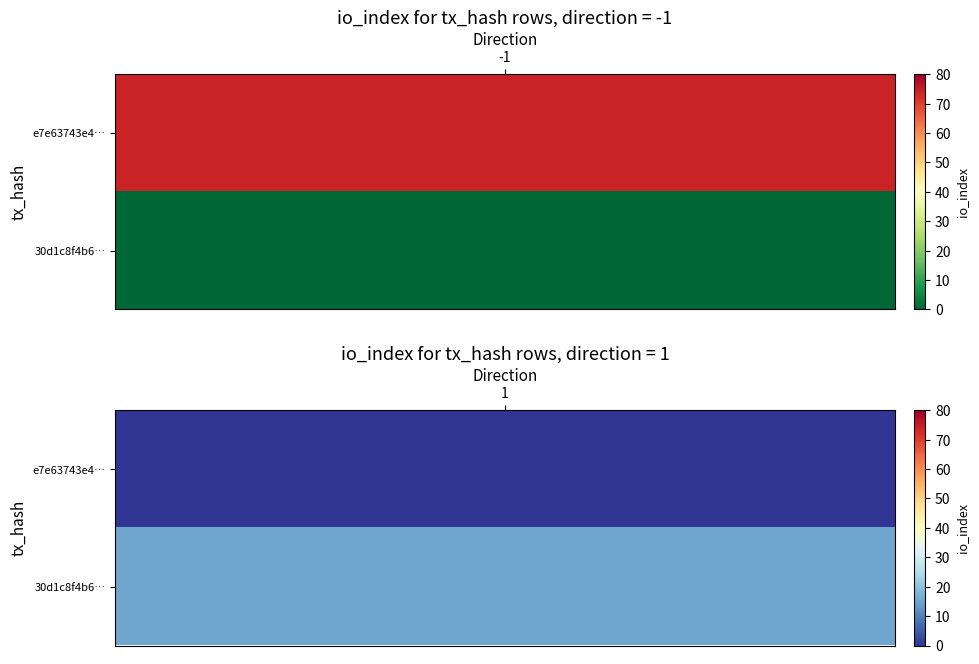

Which series changed the most between direction and io_index?

e7e63743e4059793db46a3e6d404d88f1f48486